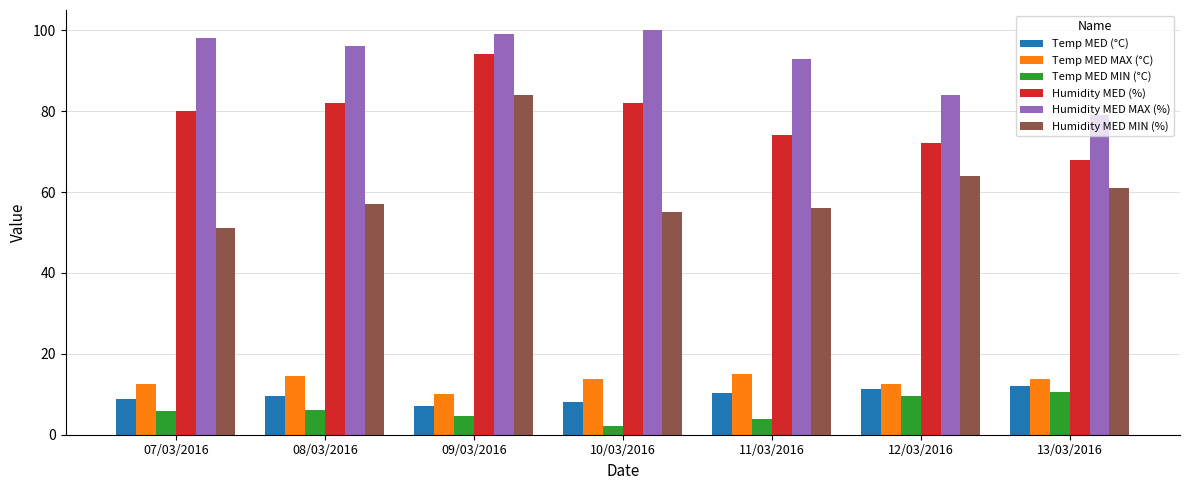

What is the approximate value of Temp MED (°C) at 13/03/2016?

12.0